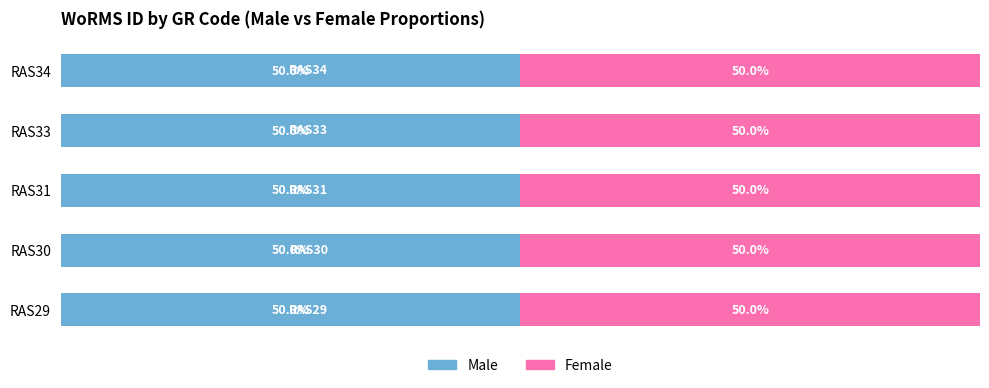

How many groups of bars are there?

5